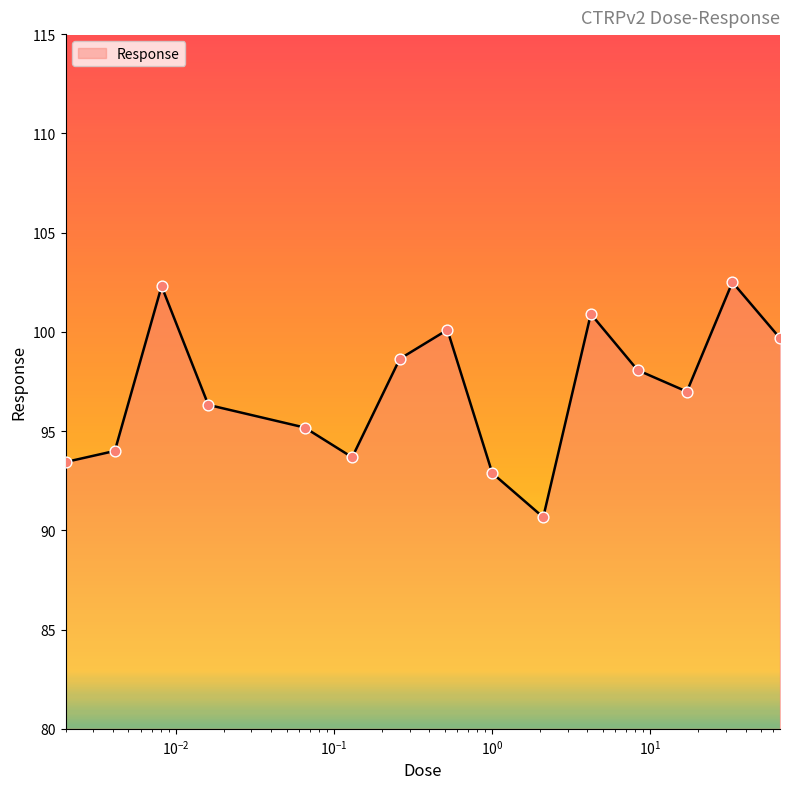

What is the greatest value displayed?

102.5